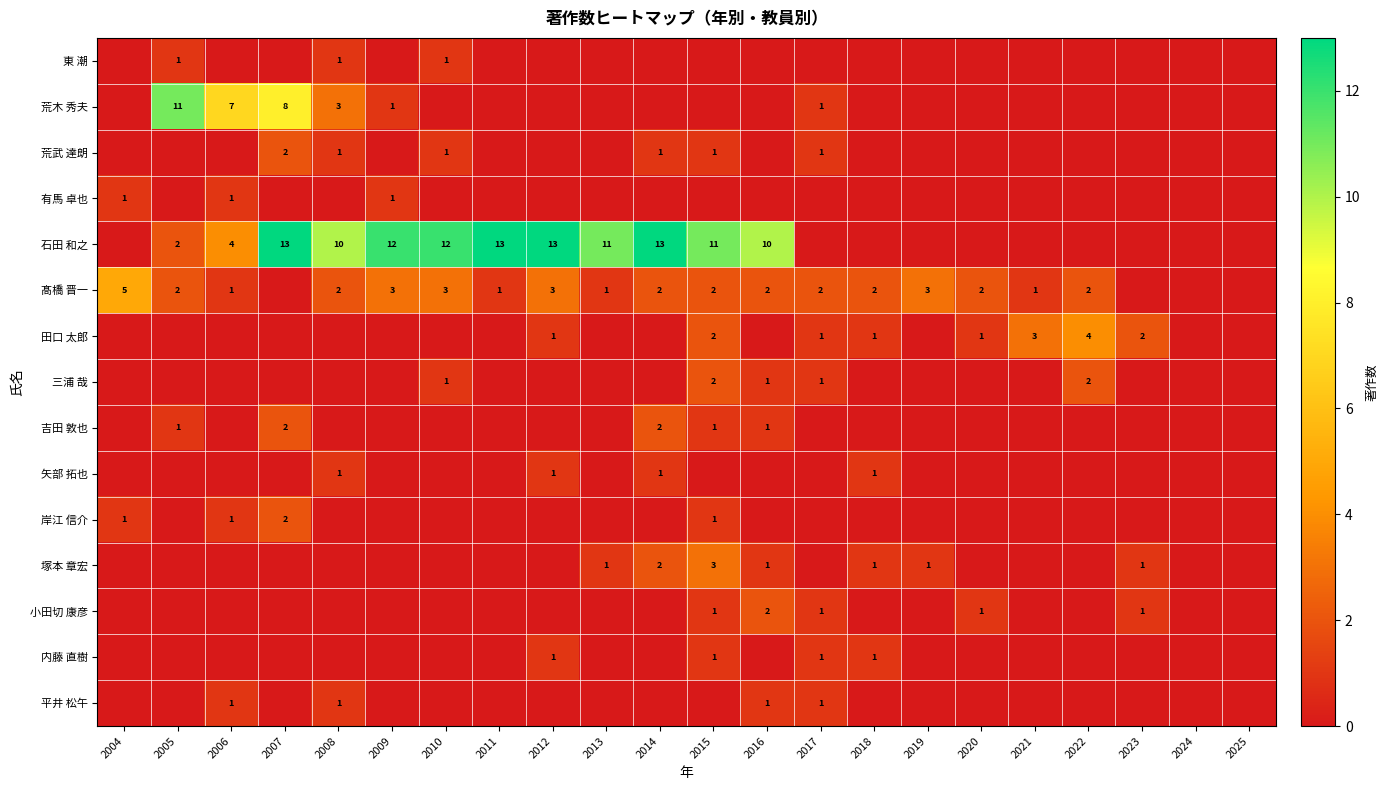

True or false: 吉田 敦也 has a value of 1 at 2007.

False